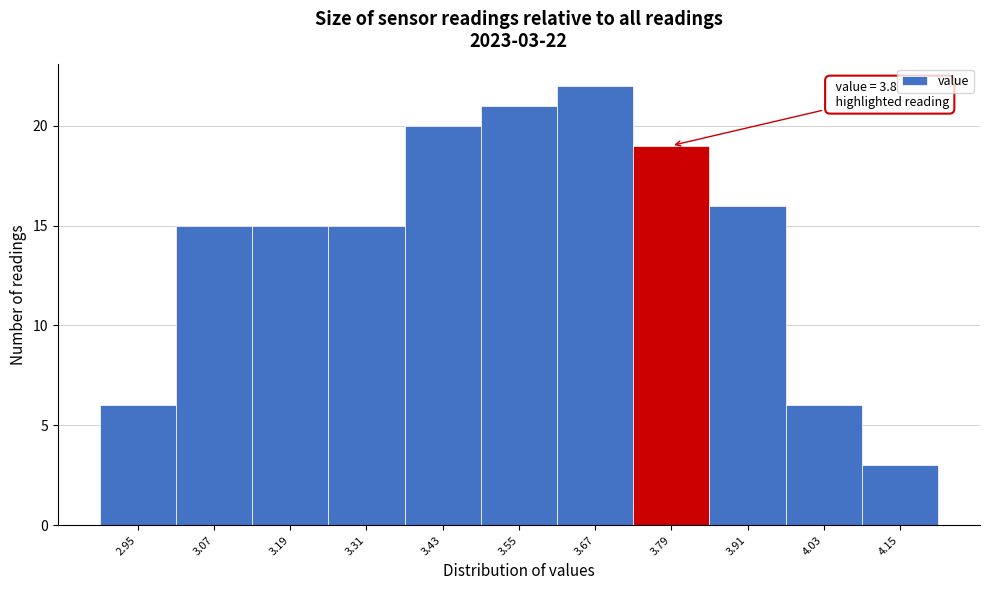

Reading right to left, list all the values displayed in this chart.

3	6	16	19	22	21	20	15	15	15	6